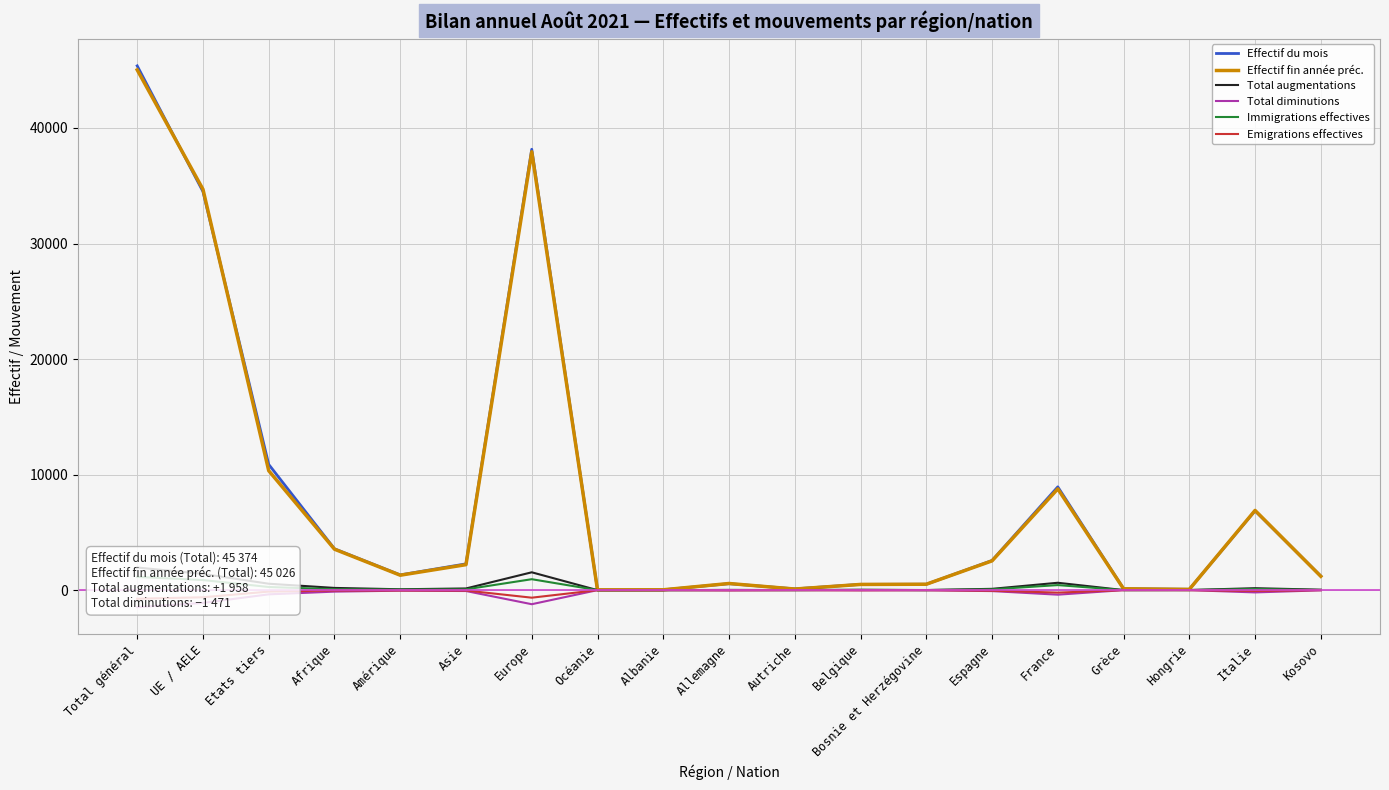

Rank the categories by Total diminutions value from lowest to highest.

Total général, Europe, UE / AELE, France, Etats tiers, Italie, Afrique, Espagne, Asie, Amérique, Allemagne, Belgique, Kosovo, Bosnie et Herzégovine, Autriche, Hongrie, Océanie, Albanie, Grèce